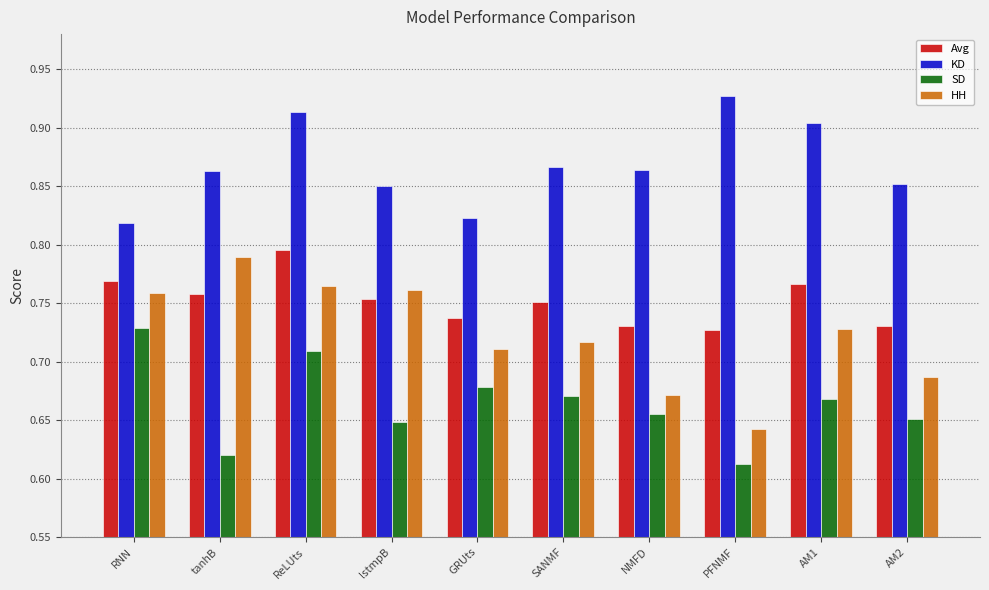

Which category has the highest value in the HH series?

tanhB